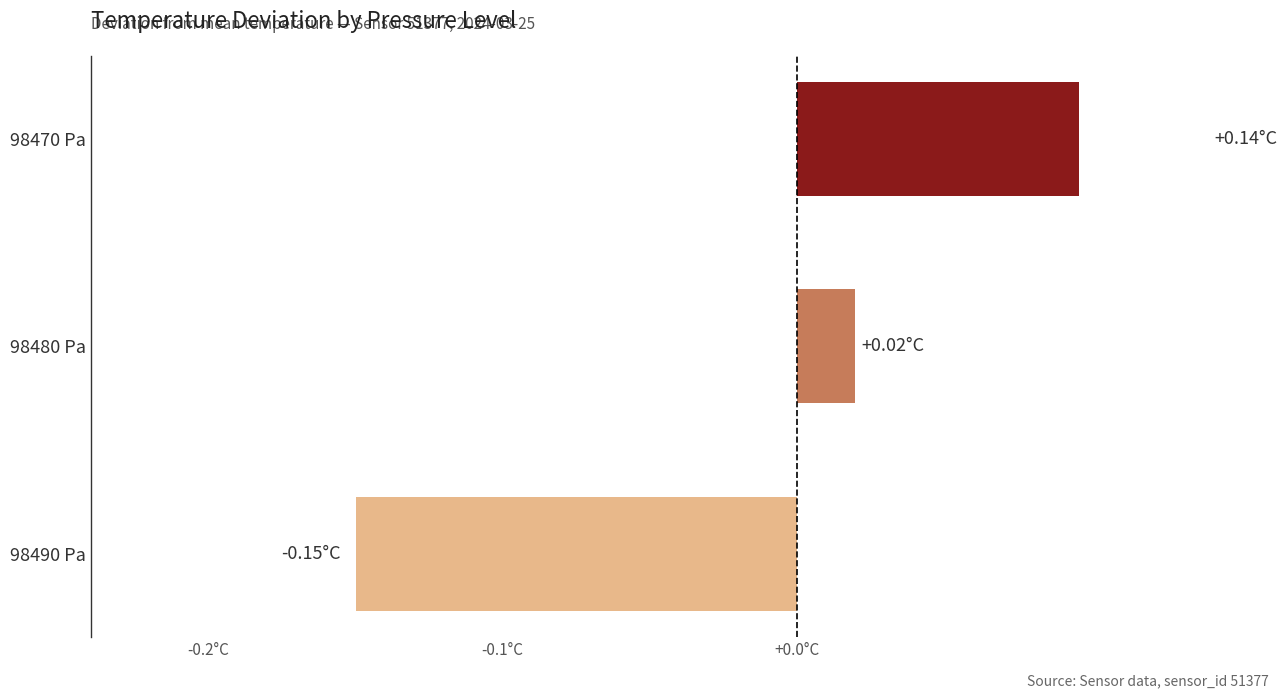

Does the chart contain any negative values?

Yes